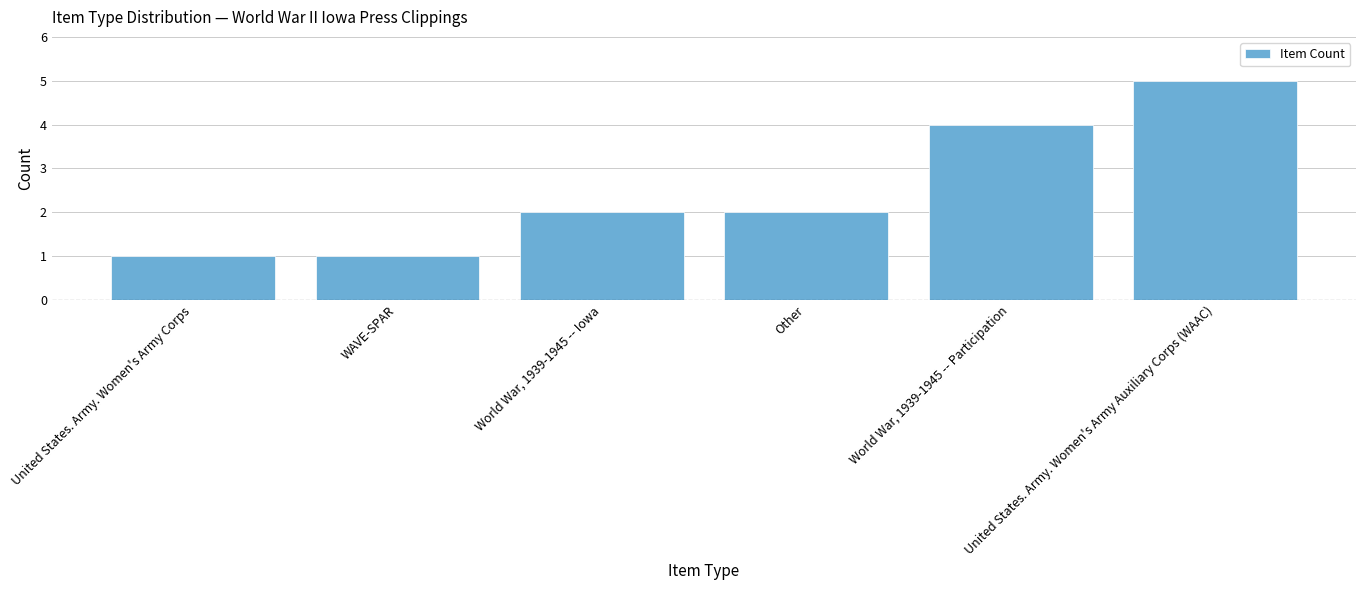

What is the difference between the maximum and minimum values?

4